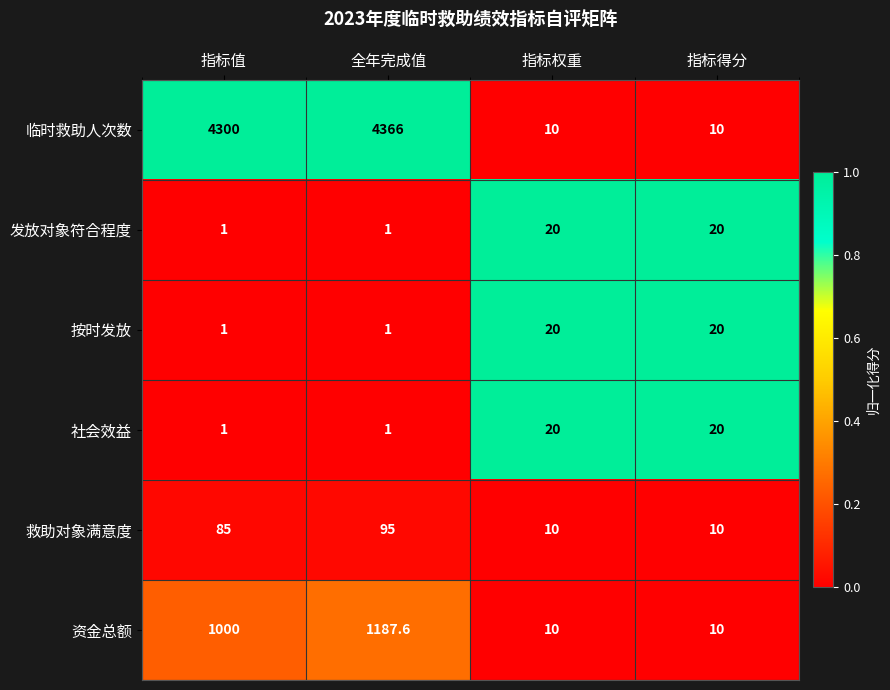

What is the sum of the 临时救助人次数 values at 全年完成值 and 指标权重?

4376.0